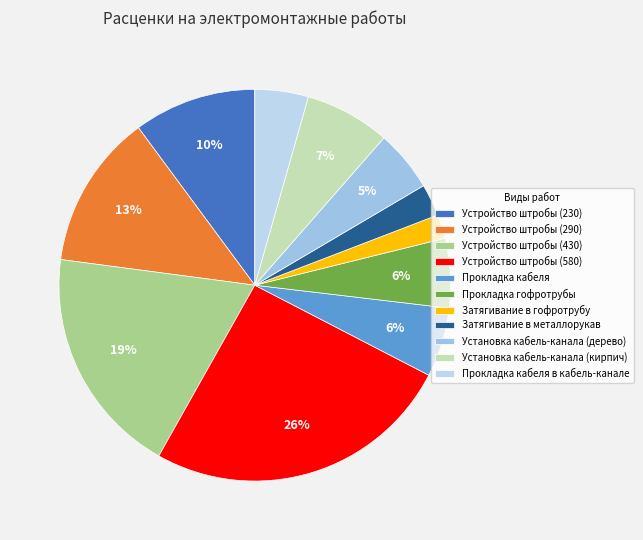

Is it true that Прокладка кабеля is 6% of the pie?

True